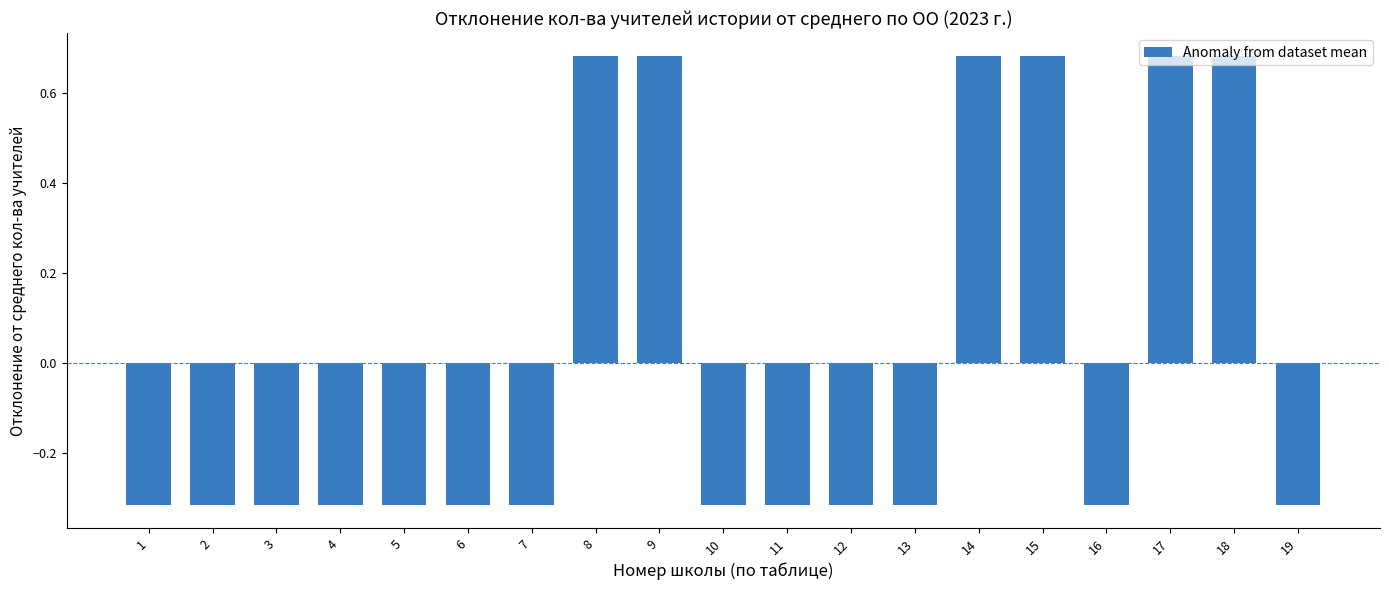

Where does the data first go above 0?

8